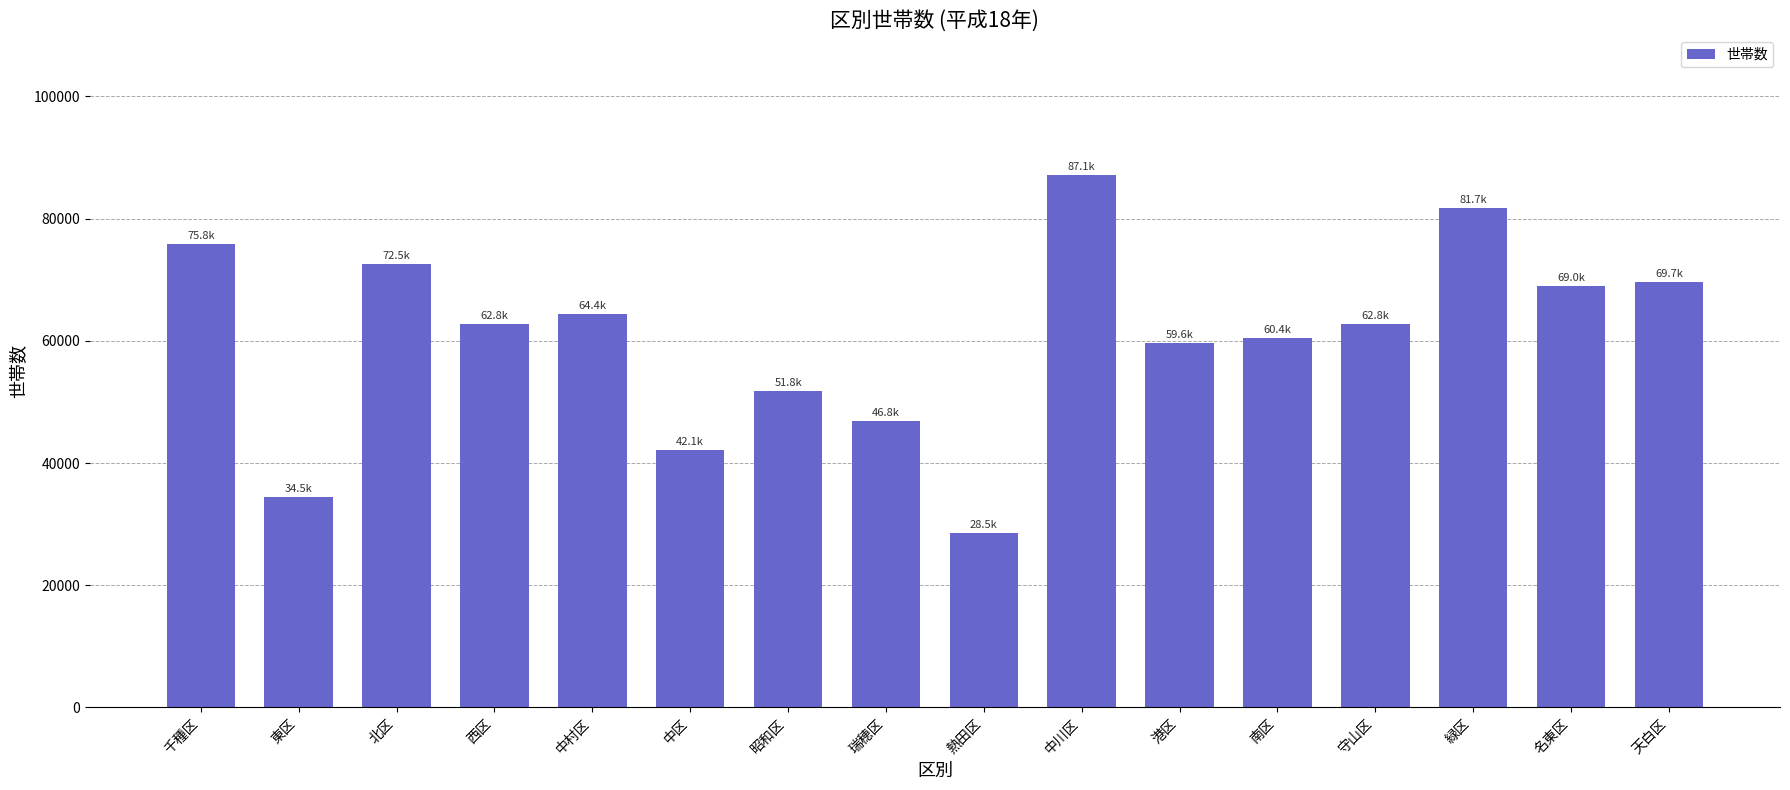

What is the ratio of the value at 守山区 to the value at 港区?

1.1